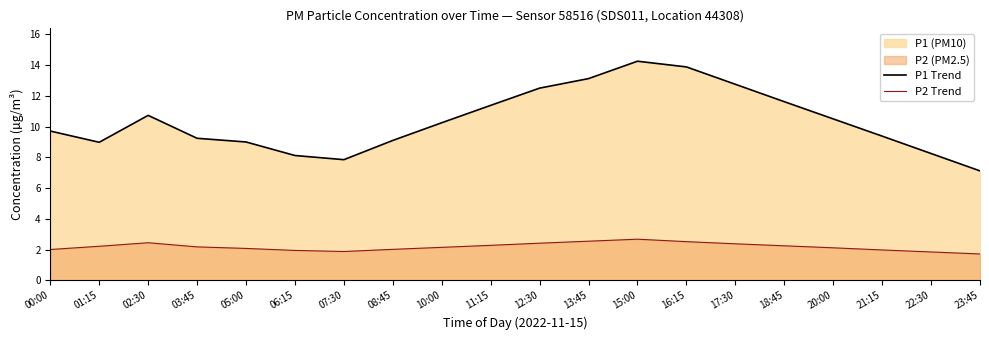

Which series has the largest total across all categories?

P1 Trend